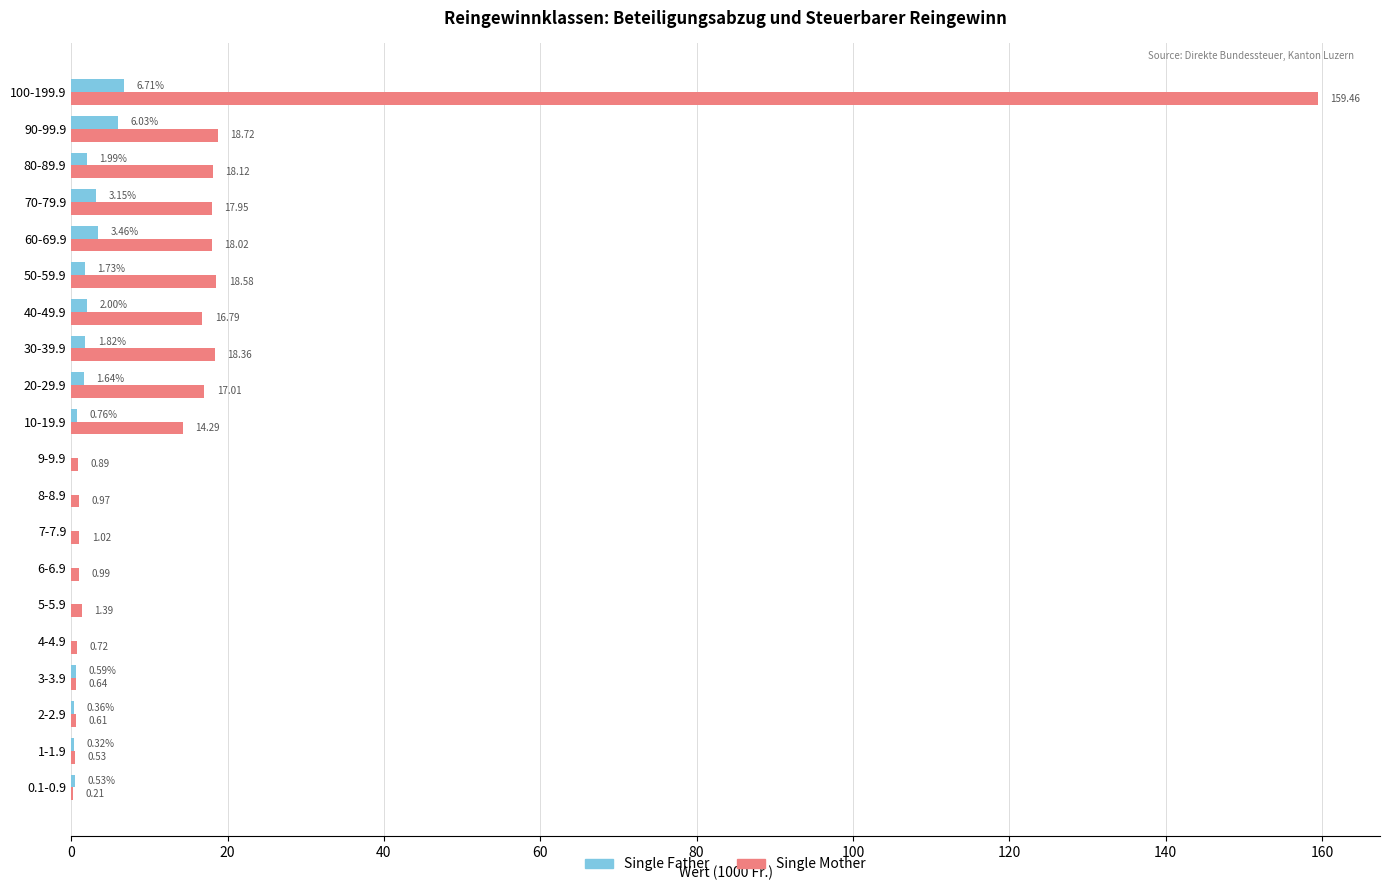

Is the value of Single Father at 70-79.9 greater than the value of Single Mother at 80-89.9?

No